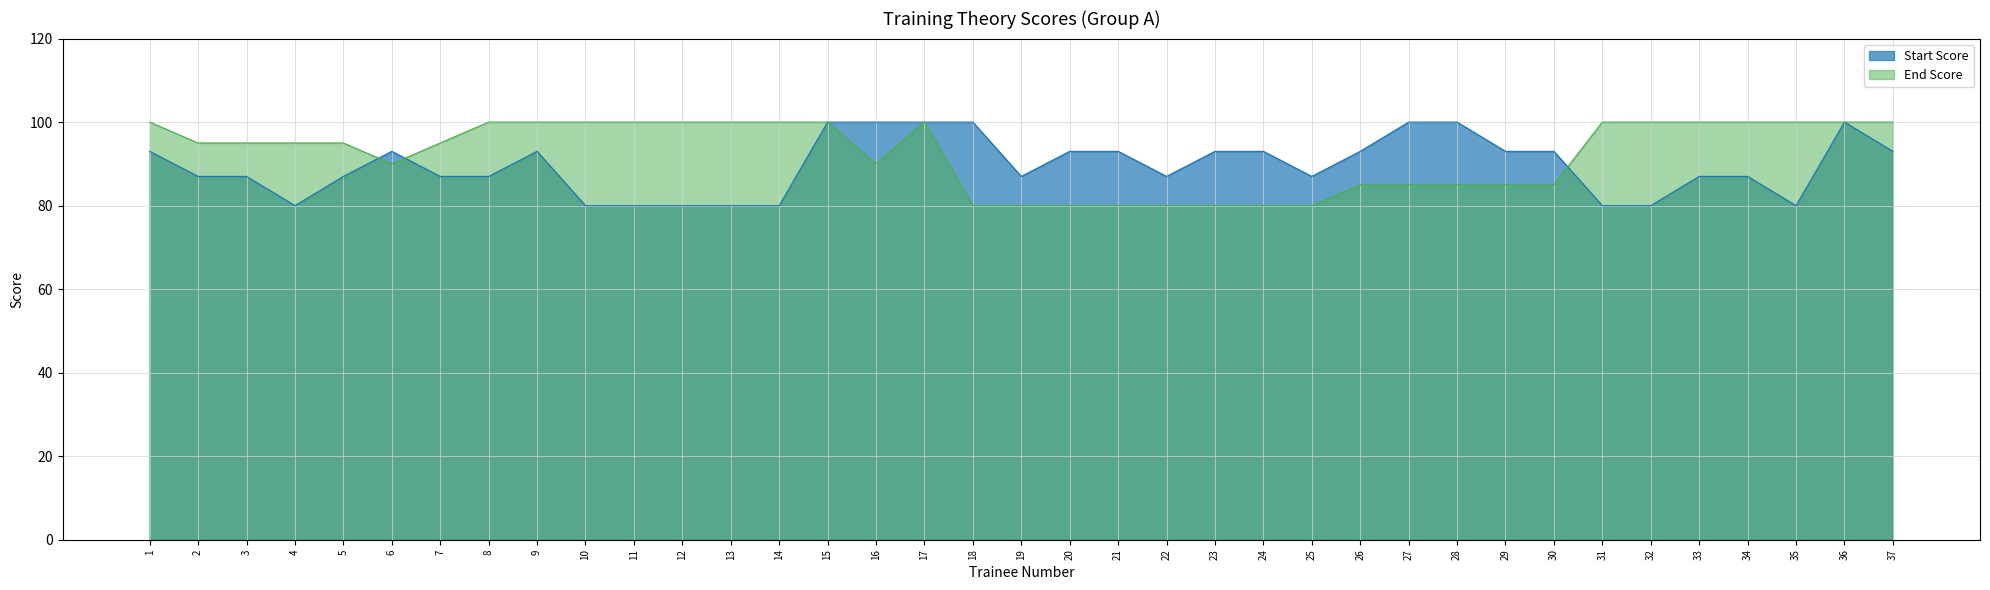

Reading right to left, list all the values displayed in this chart.

Start Score: 93	100	80	87	87	80	80	93	93	100	100	93	87	93	93	87	93	93	87	100	100	100	100	80	80	80	80	80	93	87	87	93	87	80	87	87	93
End Score: 100	100	100	100	100	100	100	85	85	85	85	85	80	80	80	80	80	80	80	80	100	90	100	100	100	100	100	100	100	100	95	90	95	95	95	95	100